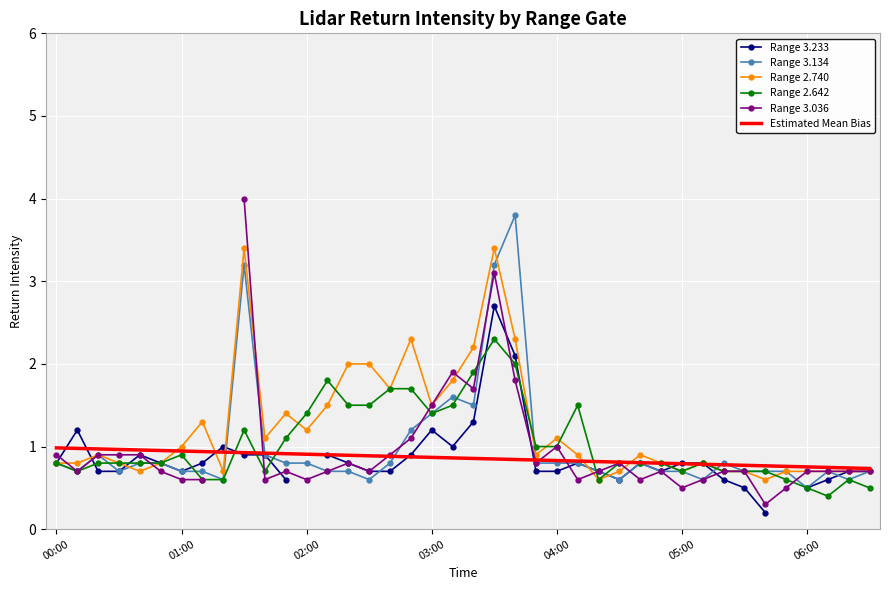

What is the value of the Range 2.740 point at the 10th from the left?

3.4